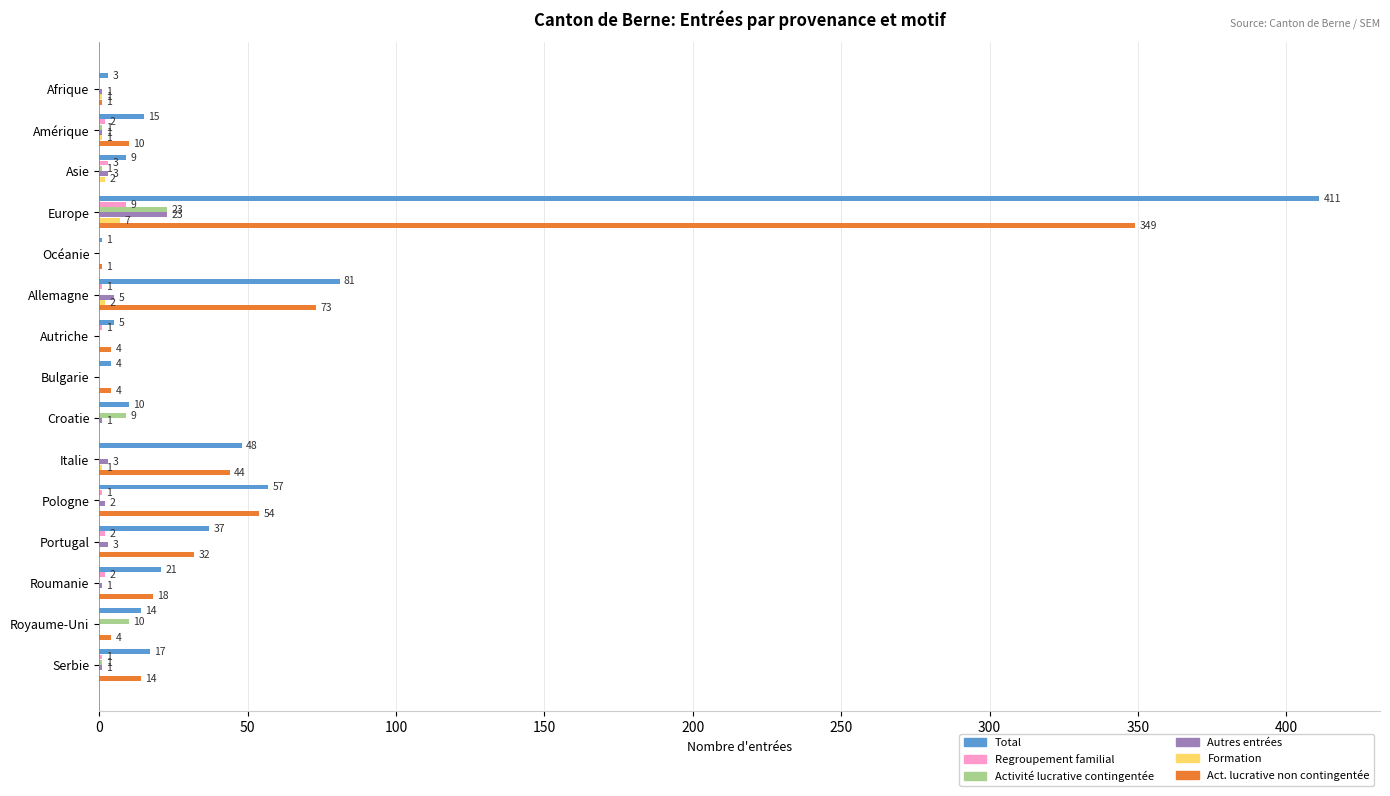

What is the total value across all series at Bulgarie?

8